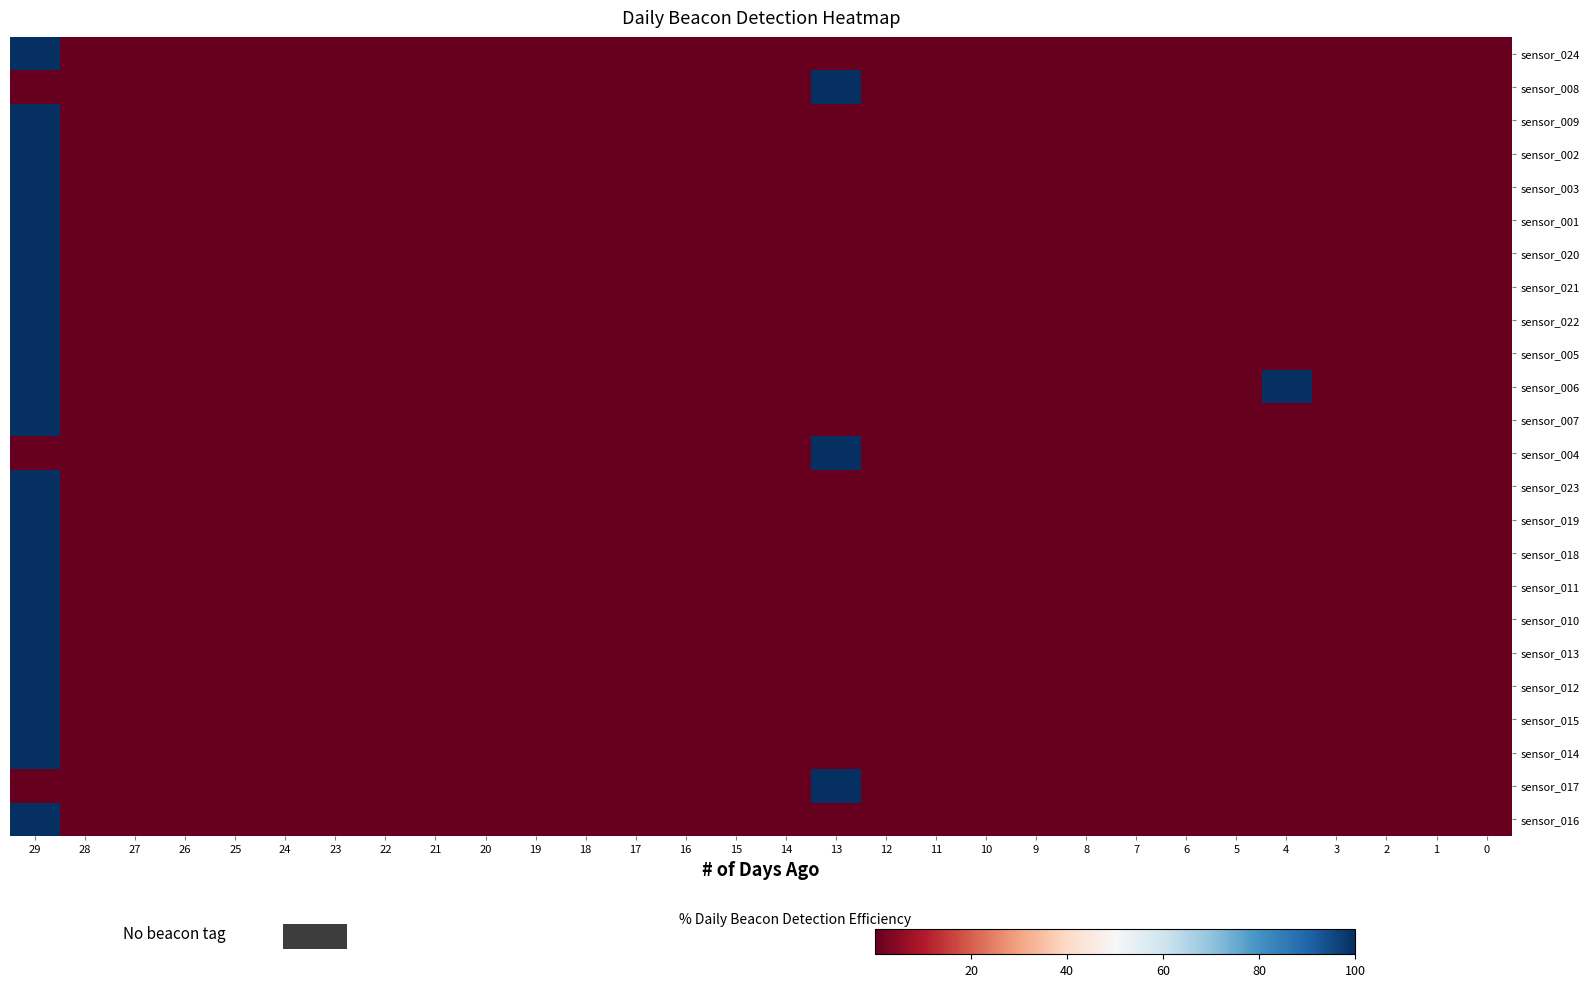

Which has a higher value, 17 or 1?

17